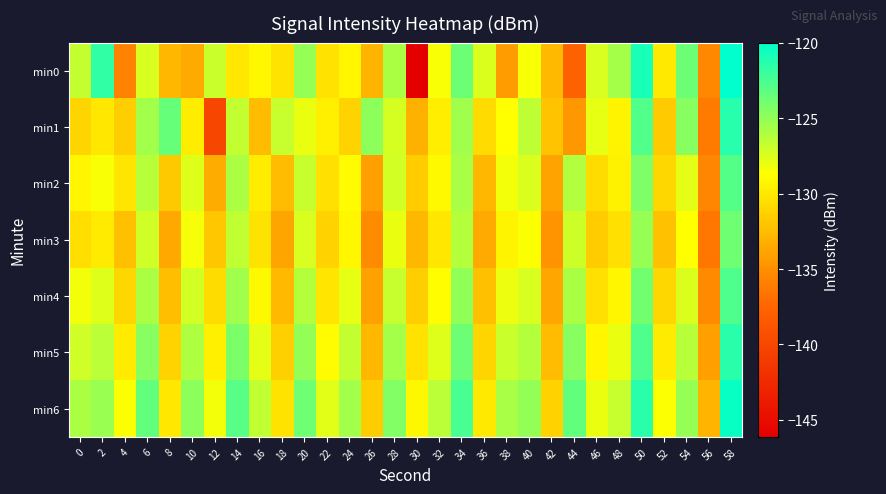

What is the spread (max minus min) of values at 56?

3.6